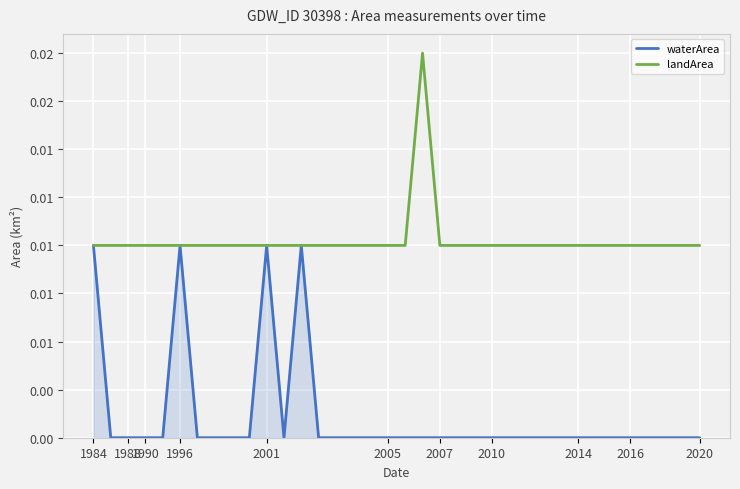

Rank the series by their maximum value, from highest to lowest.

landArea, waterArea